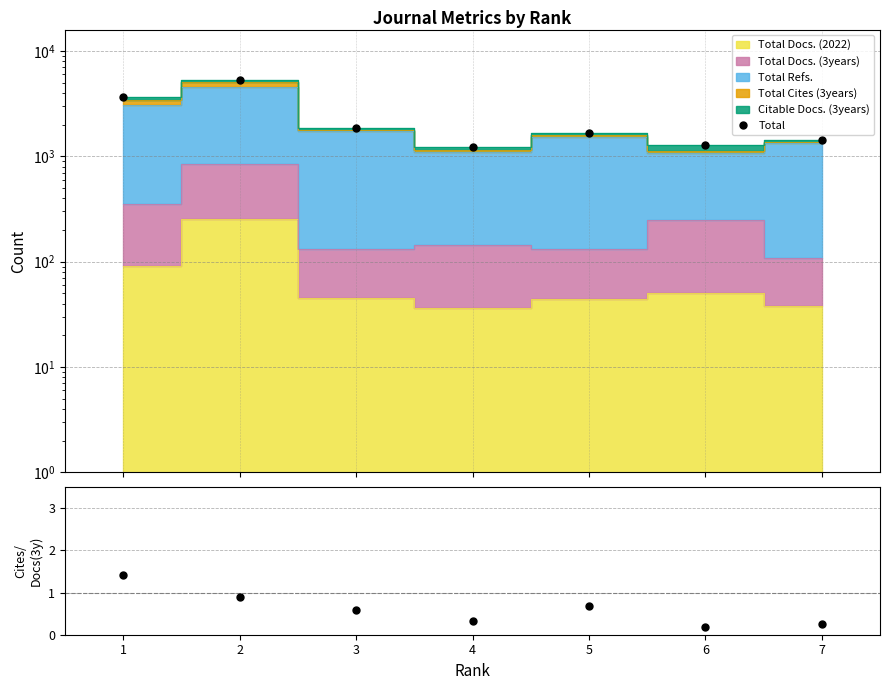

True or false: Cites/Docs3y and Total cross at least once.

False